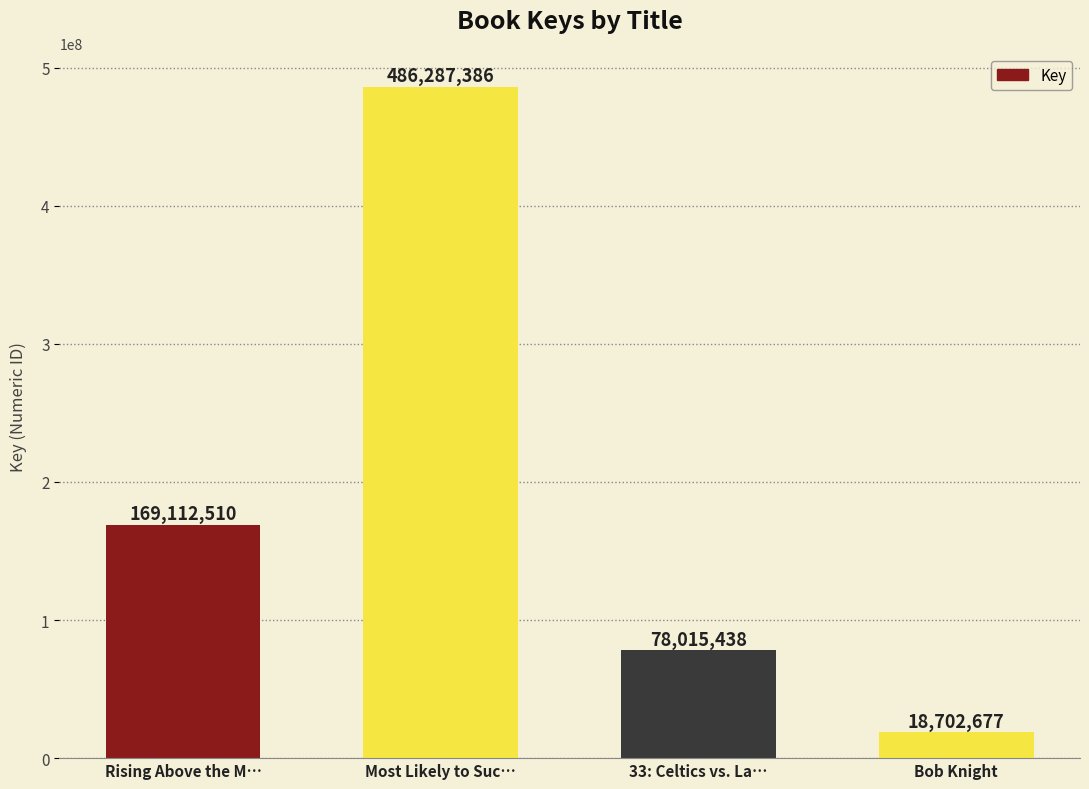

Reading left to right, transcribe all the data shown in this chart.

Rising Above the M…=169112510	Most Likely to Suc…=486287386	33: Celtics vs. La…=78015438	Bob Knight=18702677